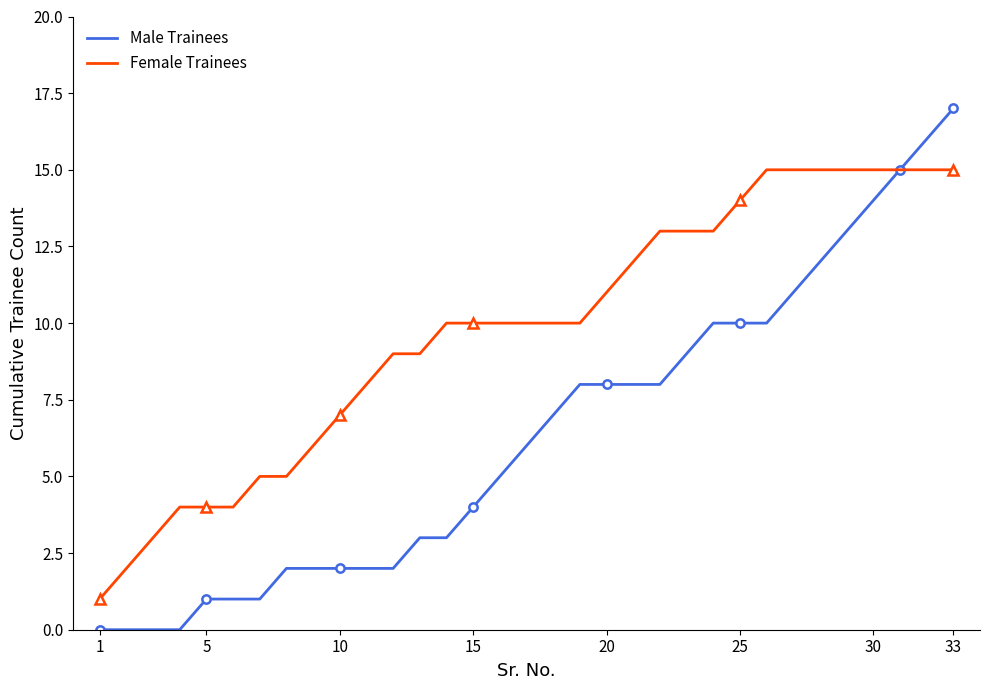

True or false: Male Trainees has more than 0 interior local peaks.

False